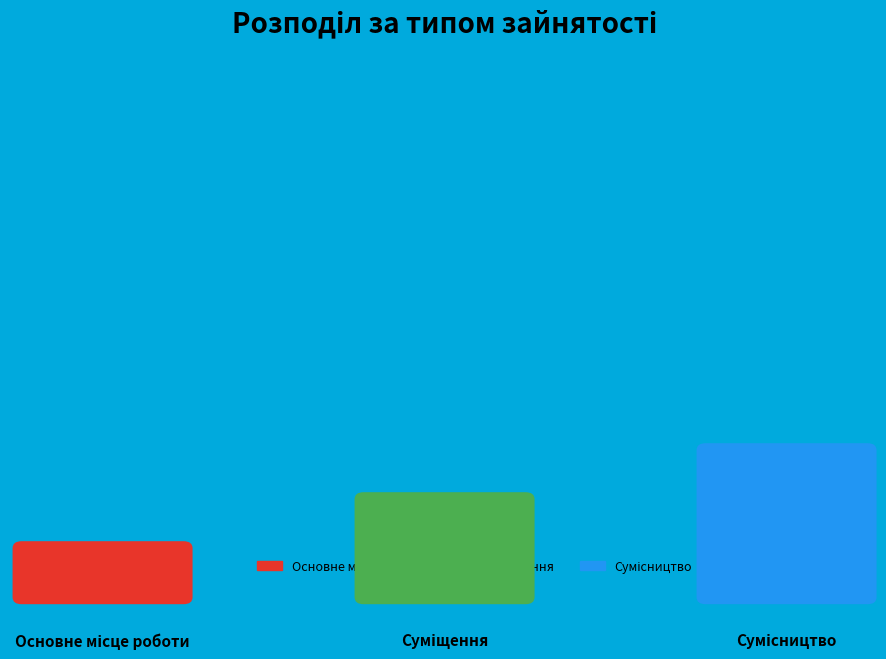

What percentage do Суміщення and Сумісництво together represent?

83.3%